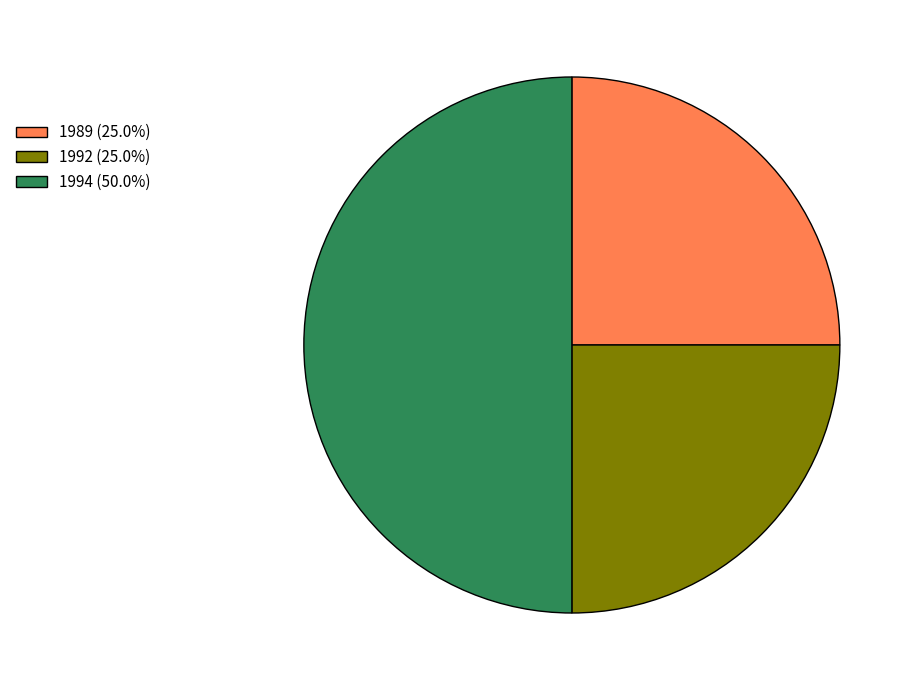

How many segments does this pie chart have?

3